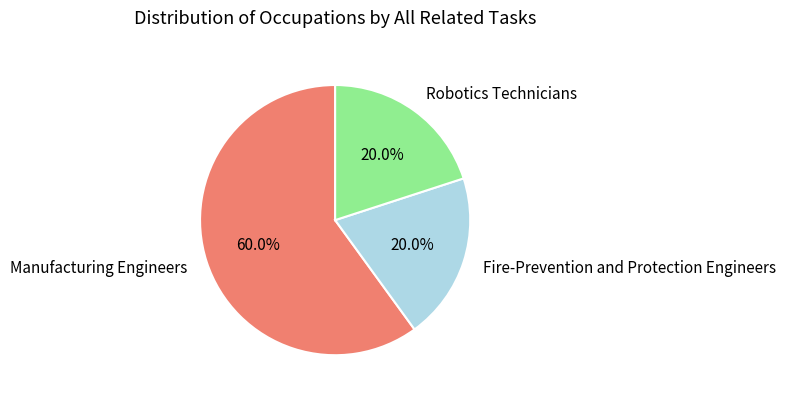

What is the largest slice in the pie chart?

Manufacturing Engineers